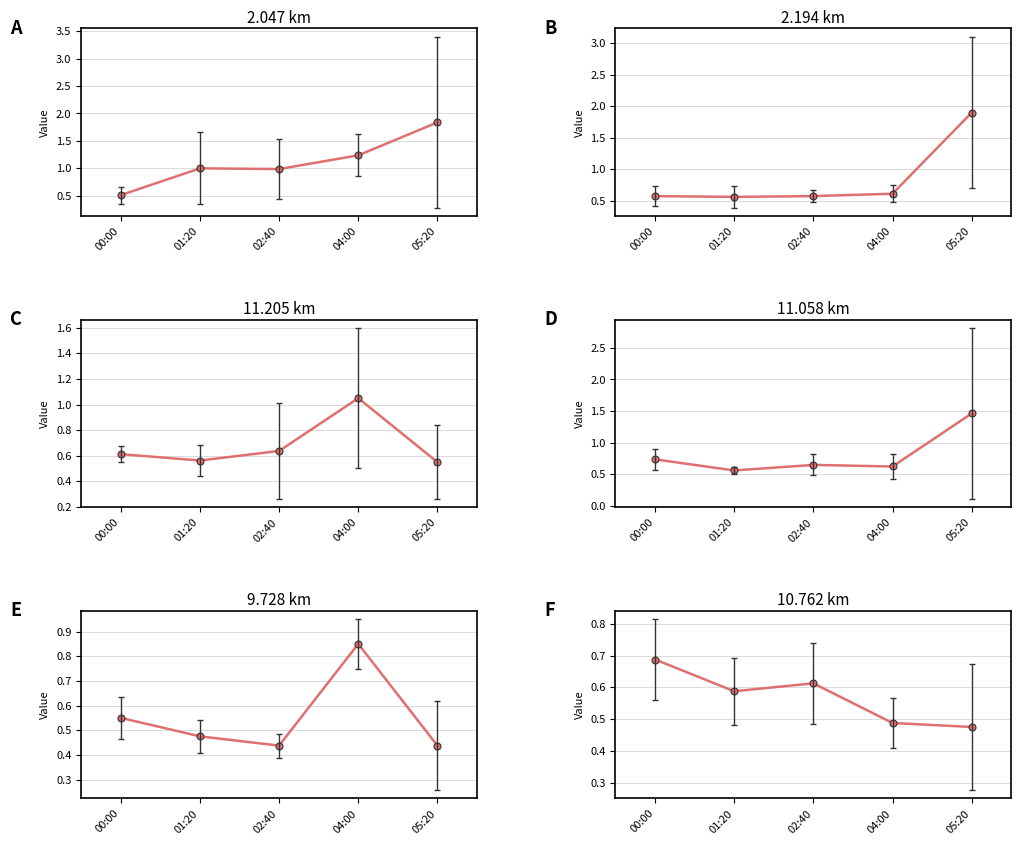

What are all the series names shown in the legend?

2.047, 2.194, 11.205, 11.058, 9.728, 10.762